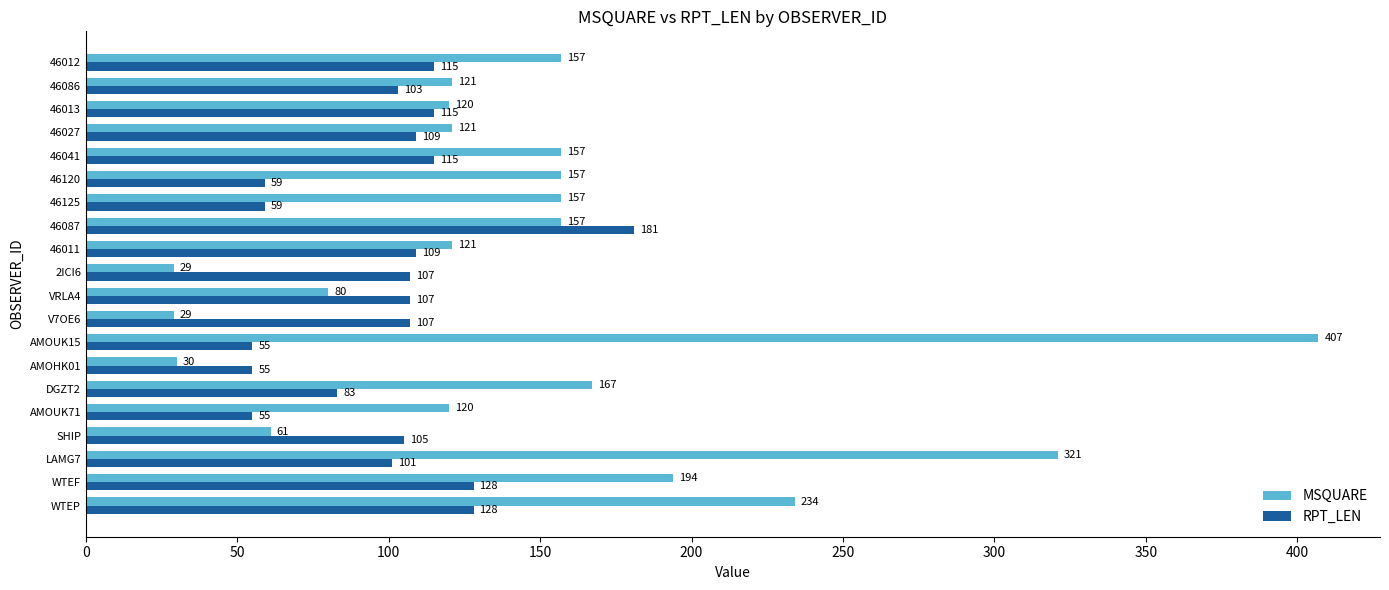

The RPT_LEN series shows 107 at 2ICI6. True or false?

True